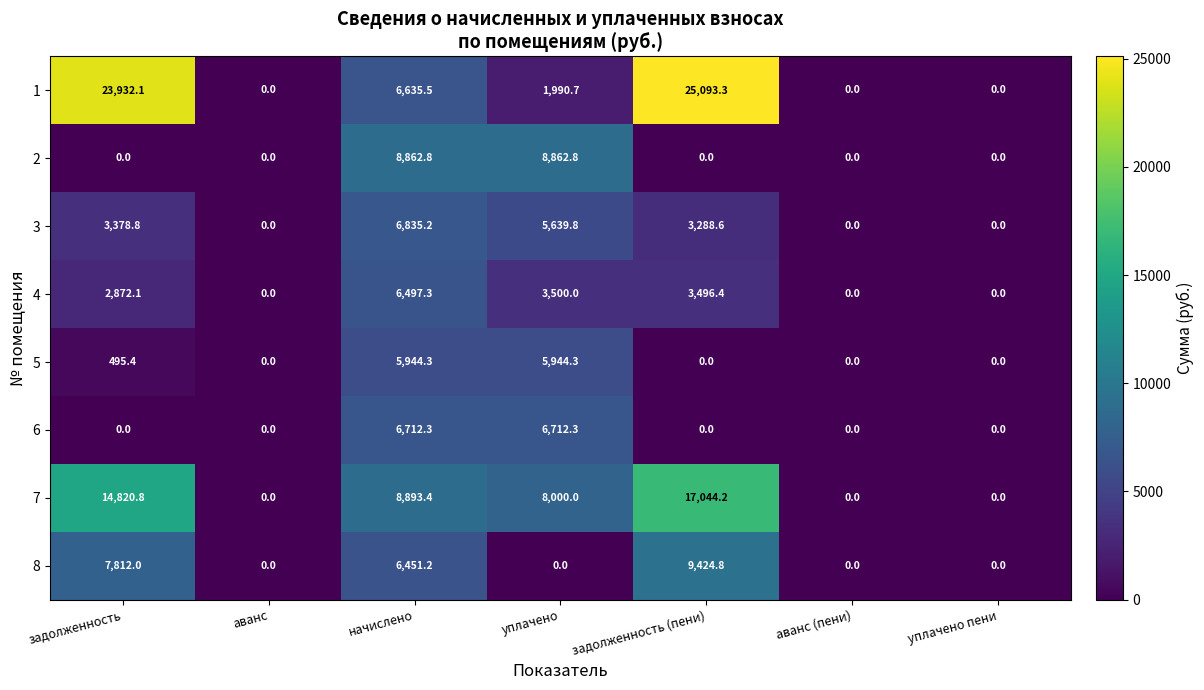

How many distinct data groups are displayed?

8